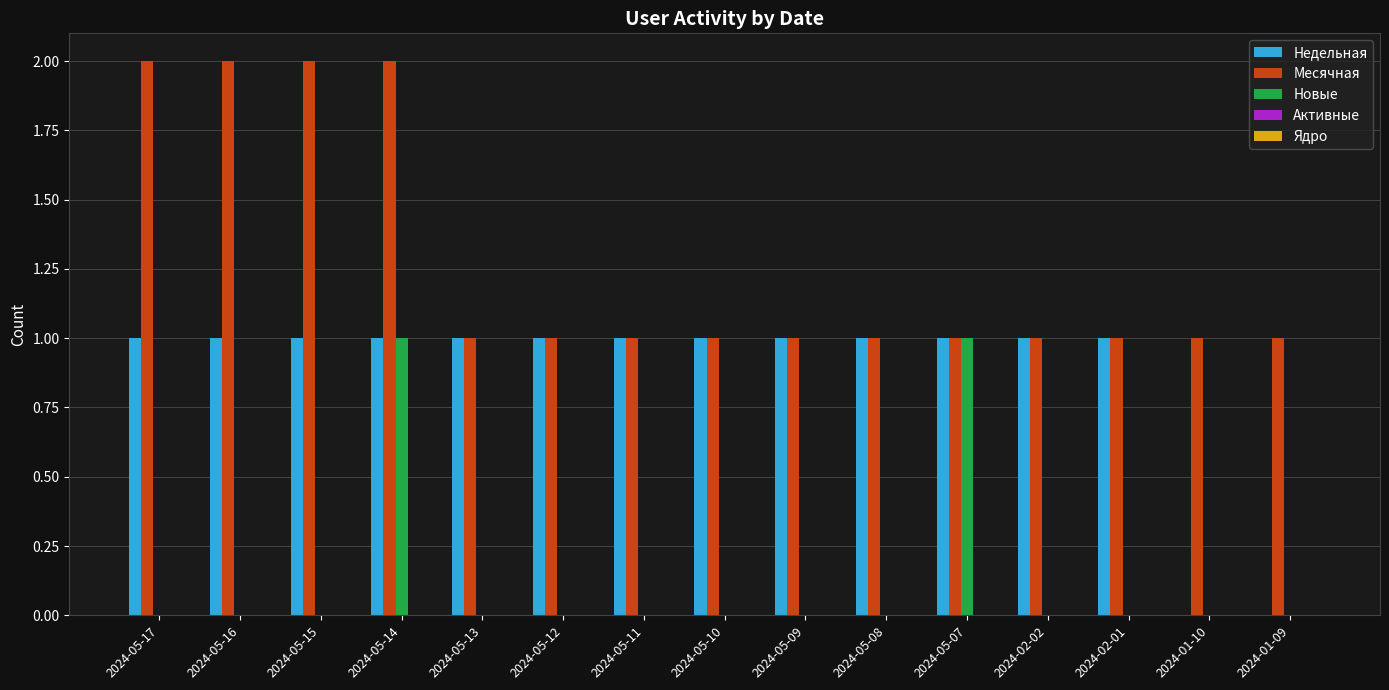

The Недельная series shows 0 at 2024-05-12. True or false?

False